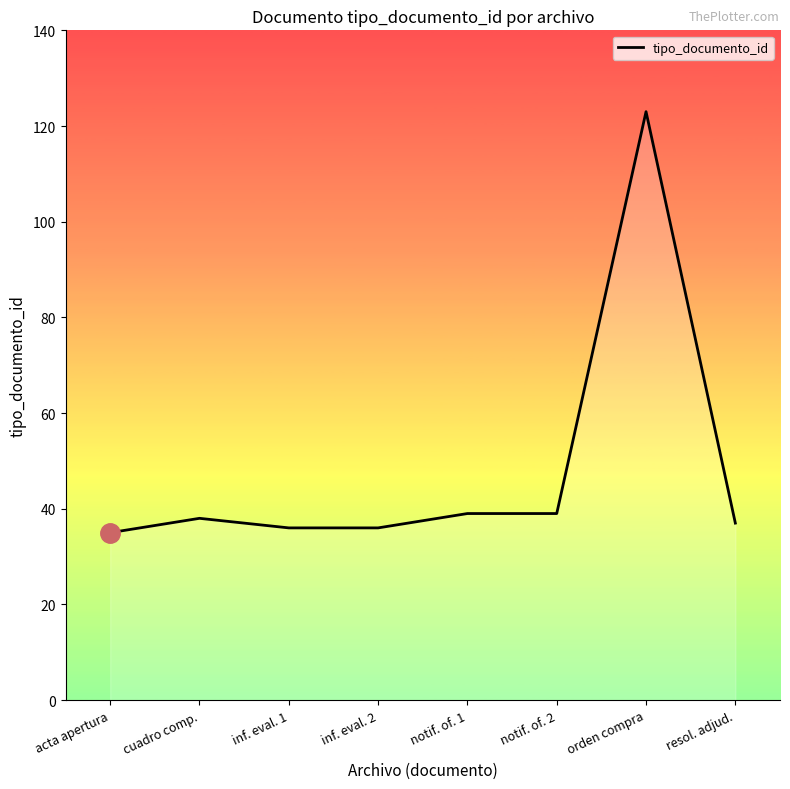

The chart shows a value of 22 at resol. adjud.. True or false?

False